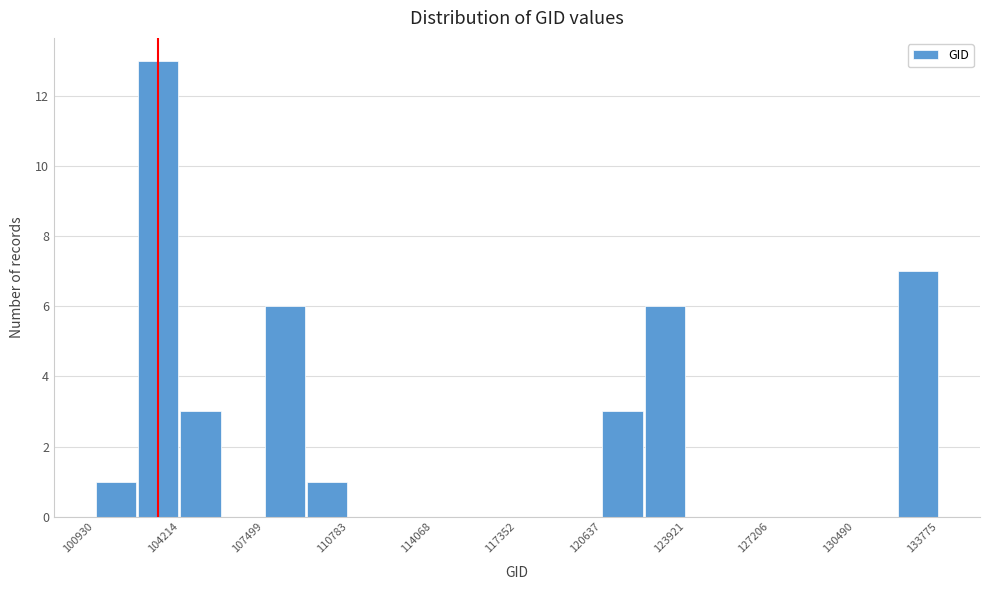

Around what value on the x-axis is the tallest bar? Give the approximate position of its centre, as read against the axis.

103500